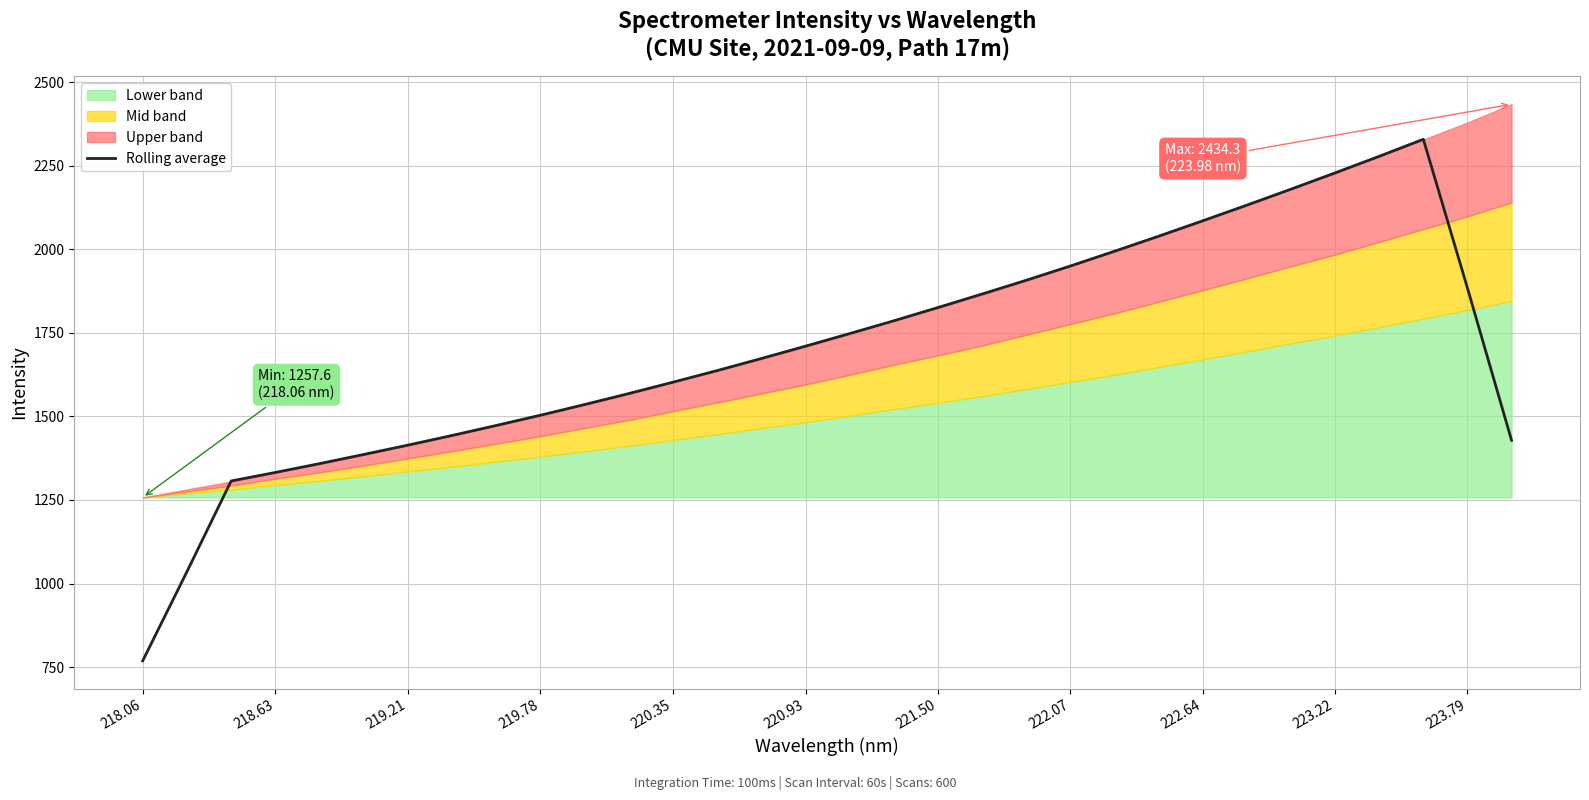

What is the lowest value of the Rolling average series?

768.8